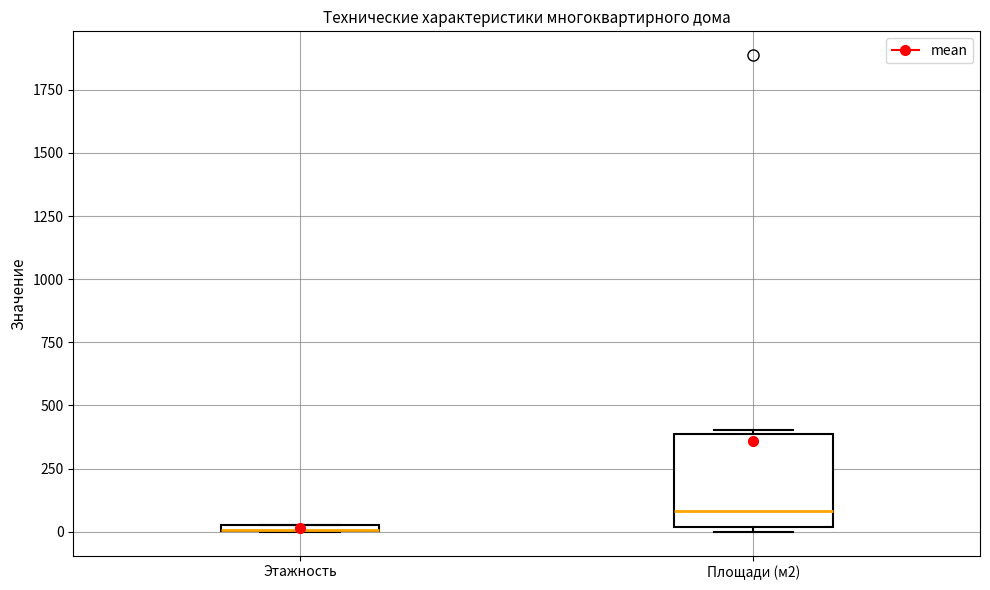

Where is the lower edge of the box for Площади (м2) on the y-axis? The values are not printed on the chart, so give them approximately, as read against the axis.

0